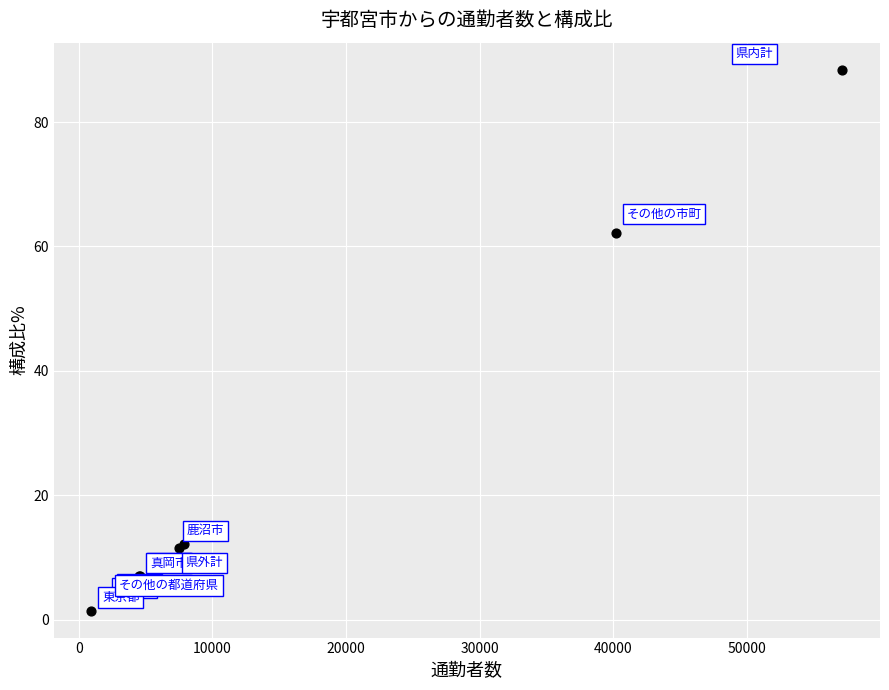

What Y value in the scatter plot is closest to 44?

62.2